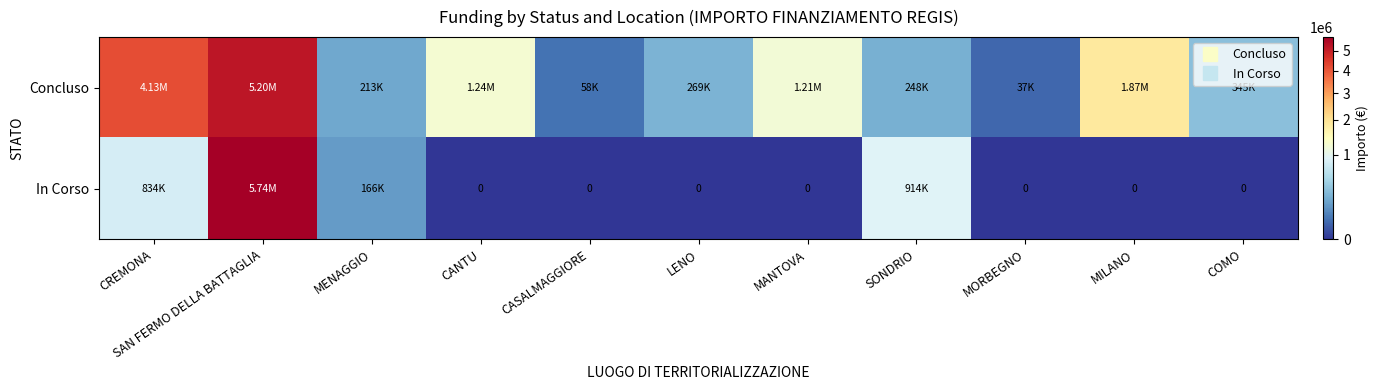

Which series has the largest range (max minus min)?

In Corso